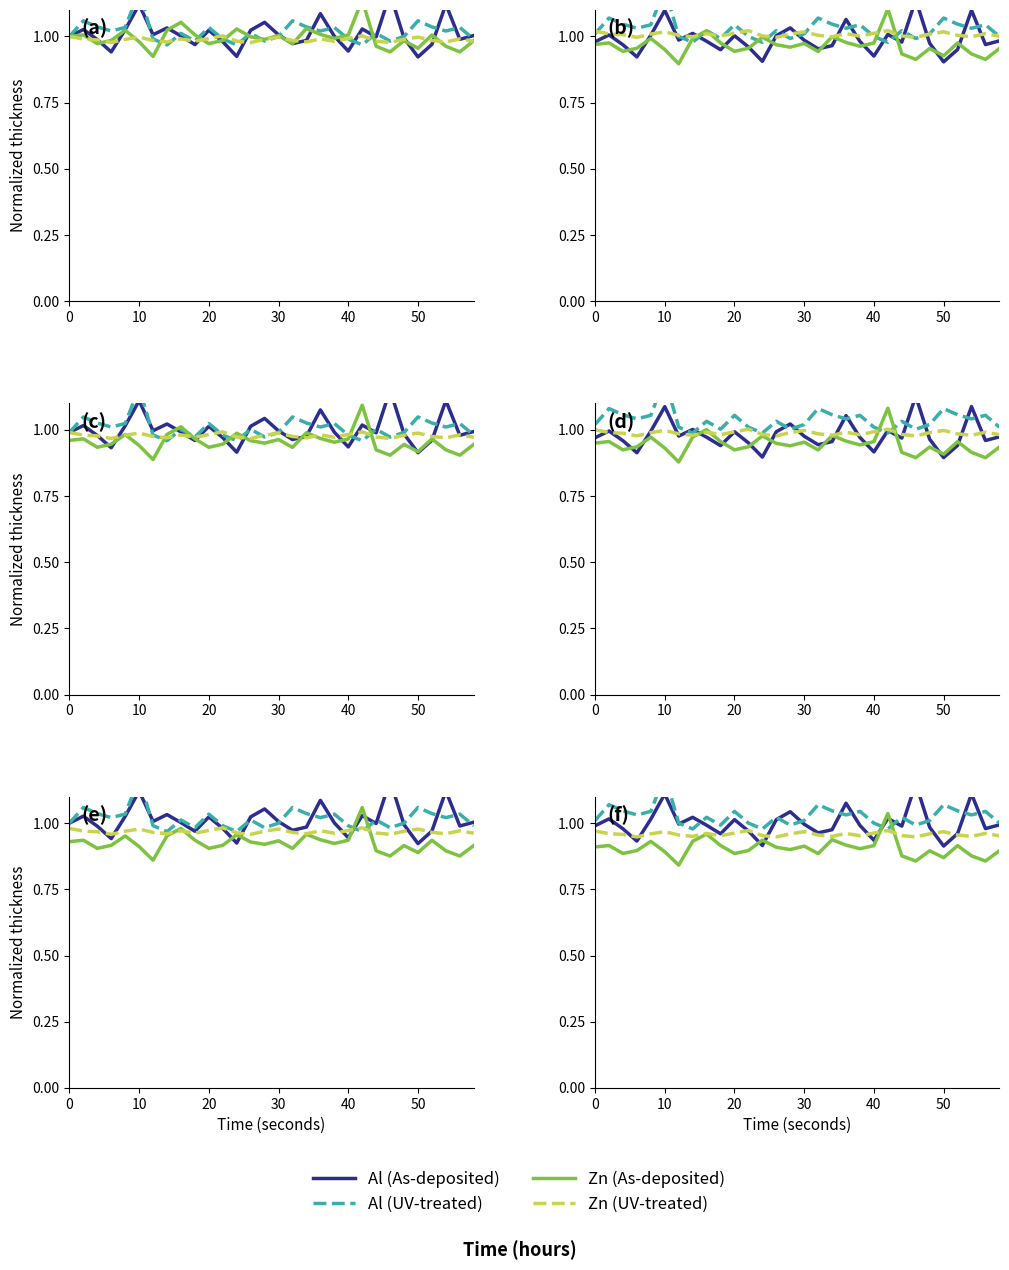

Count the number of data series in this chart.

4